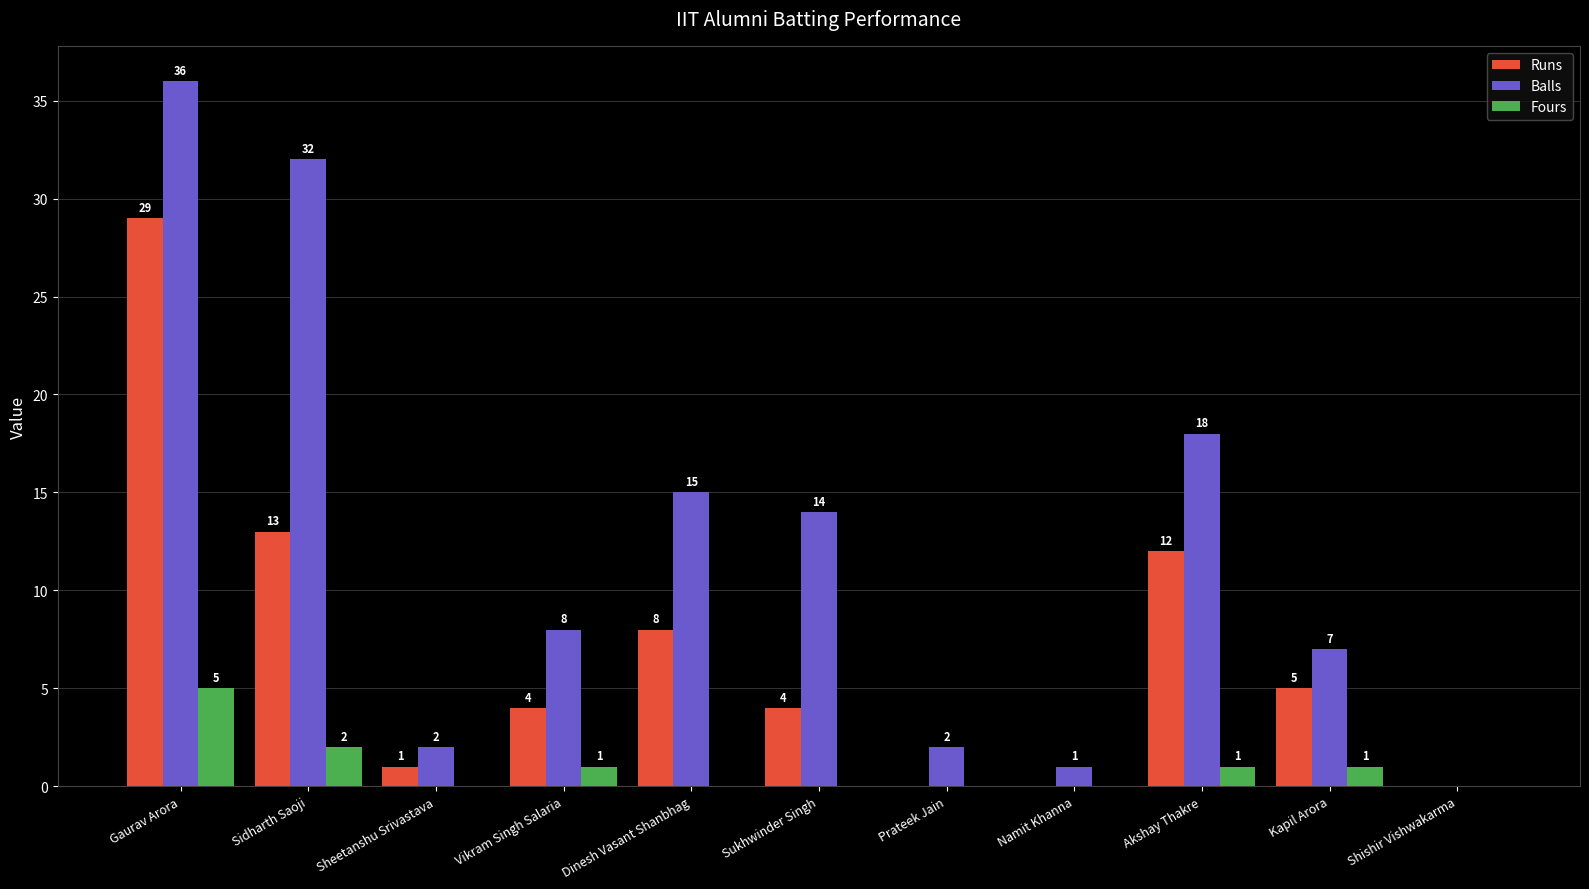

Reading left to right, list all the values displayed in this chart.

Runs: Gaurav Arora=29	Sidharth Saoji=13	Sheetanshu Srivastava=1	Vikram Singh Salaria=4	Dinesh Vasant Shanbhag=8	Sukhwinder Singh=4	Prateek Jain=0	Namit Khanna=0	Akshay Thakre=12	Kapil Arora=5	Shishir Vishwakarma=0
Balls: Gaurav Arora=36	Sidharth Saoji=32	Sheetanshu Srivastava=2	Vikram Singh Salaria=8	Dinesh Vasant Shanbhag=15	Sukhwinder Singh=14	Prateek Jain=2	Namit Khanna=1	Akshay Thakre=18	Kapil Arora=7	Shishir Vishwakarma=0
Fours: Gaurav Arora=5	Sidharth Saoji=2	Sheetanshu Srivastava=0	Vikram Singh Salaria=1	Dinesh Vasant Shanbhag=0	Sukhwinder Singh=0	Prateek Jain=0	Namit Khanna=0	Akshay Thakre=1	Kapil Arora=1	Shishir Vishwakarma=0